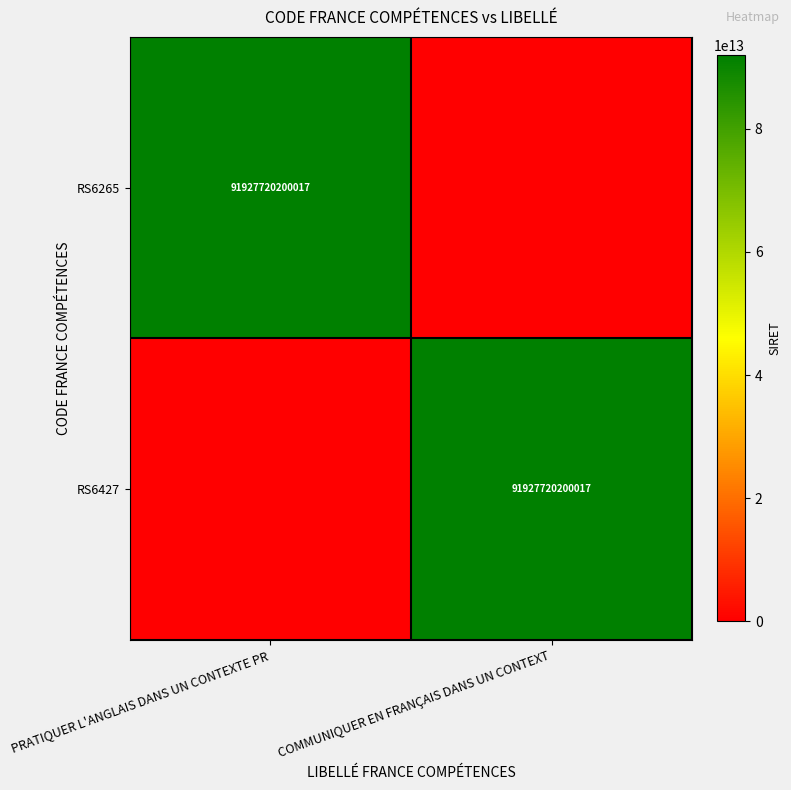

True or false: RS6265 has a value of 91927720200017 at PRATIQUER L'ANGLAIS DANS UN CONTEXTE PR.

True